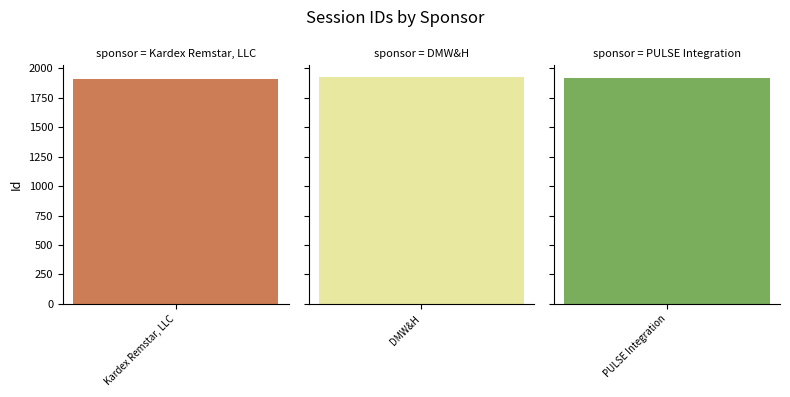

Reading left to right, what are all the values shown in this chart?

Kardex Remstar, LLC=1911	DMW&H=1927	PULSE Integration=1917